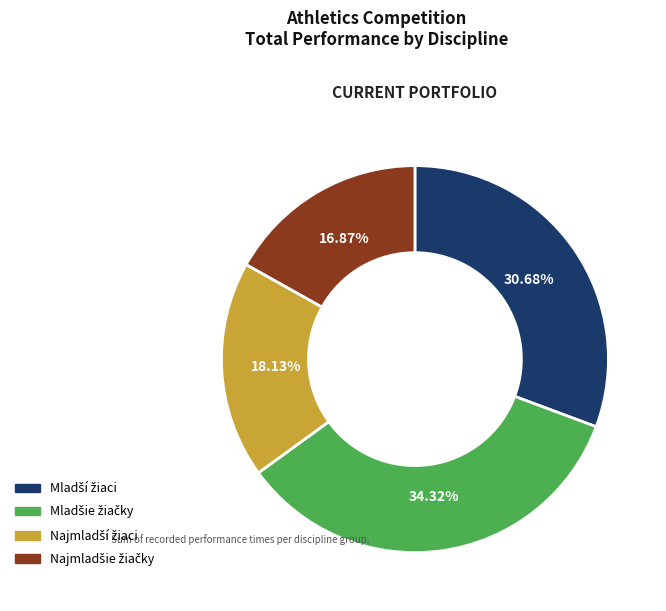

To the nearest percent, what is the average slice percentage?

25%